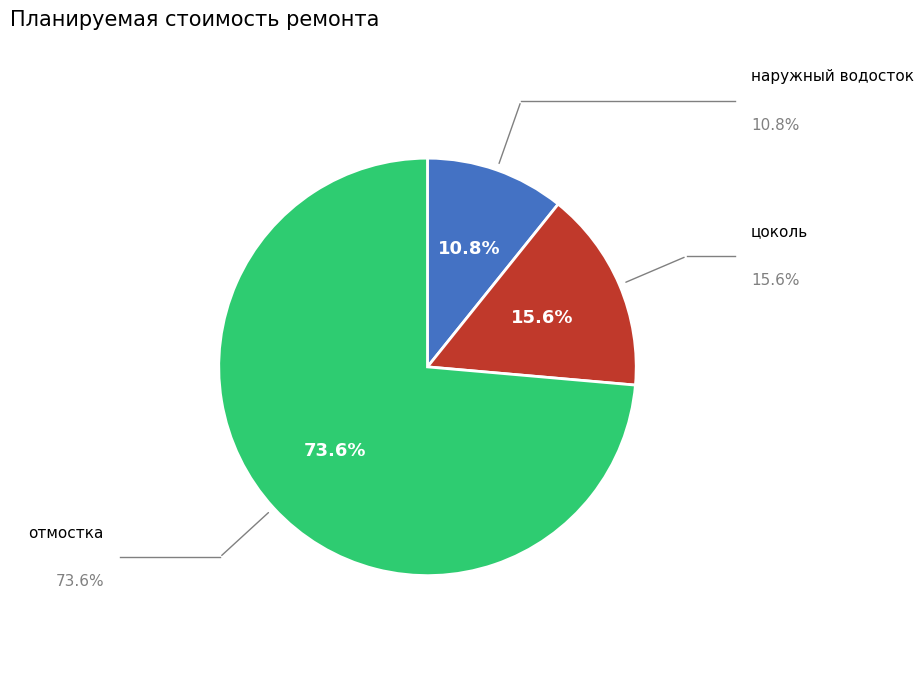

True or false: отмостка accounts for 74% of the total.

True